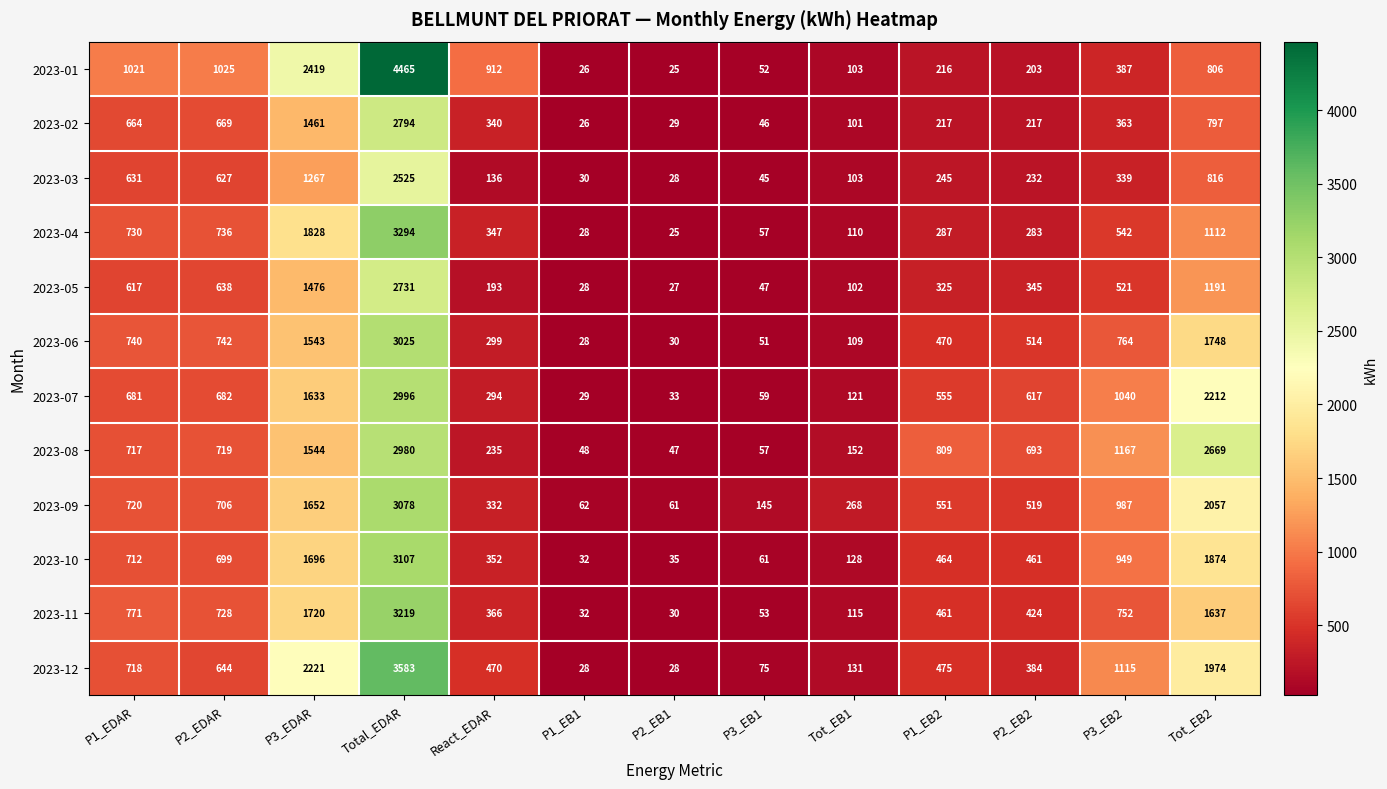

What is the average value of the 2023-02 series?

594